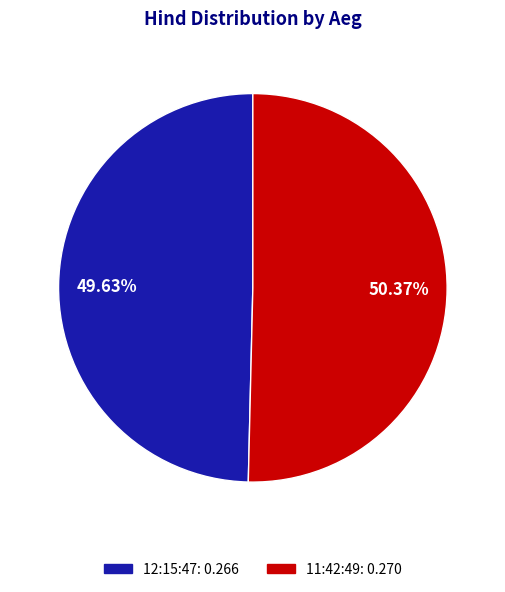

To the nearest percent, what percentage of the pie is 12:15:47?

50%